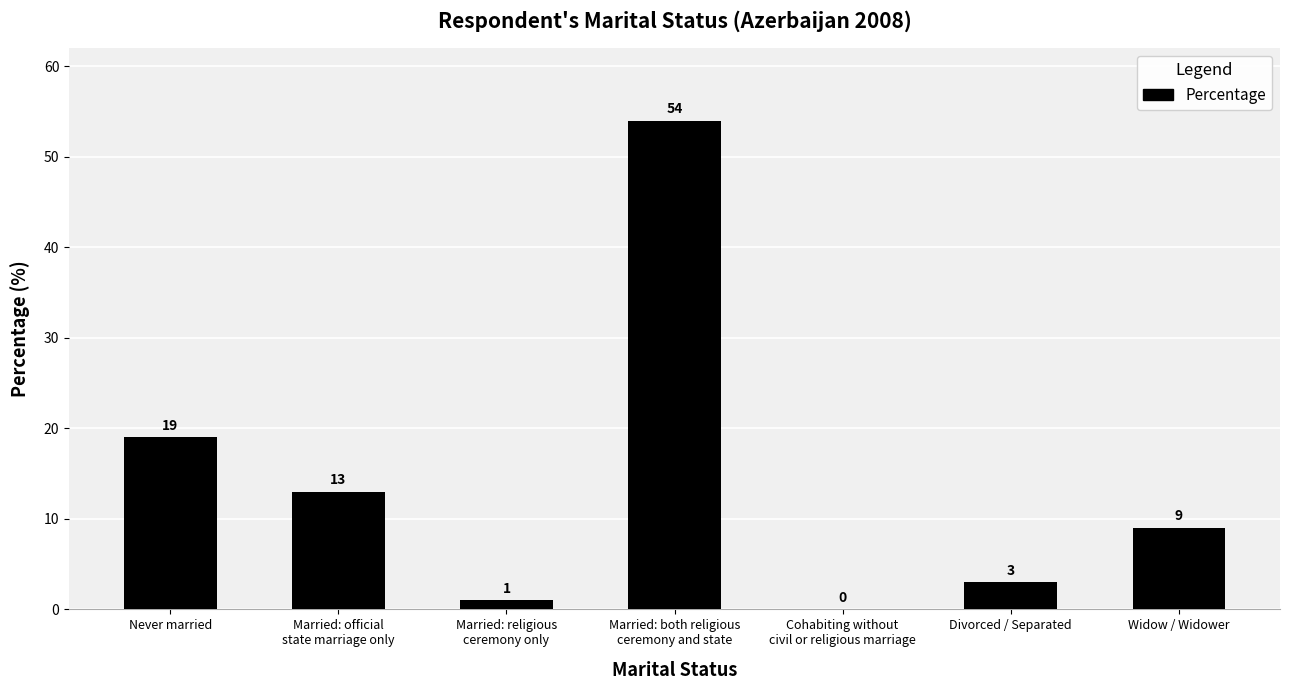

Where does the data first go above 9?

Never married